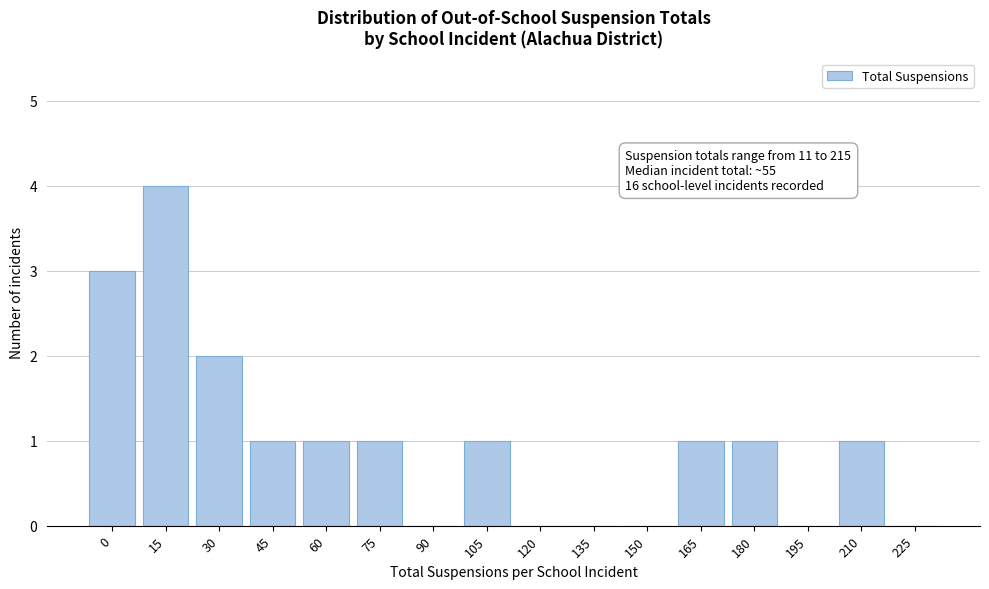

Reading left to right, list all the values displayed in this chart.

0=3	15=4	30=2	45=1	60=1	75=1	90=0	105=1	120=0	135=0	150=0	165=1	180=1	195=0	210=1	225=0